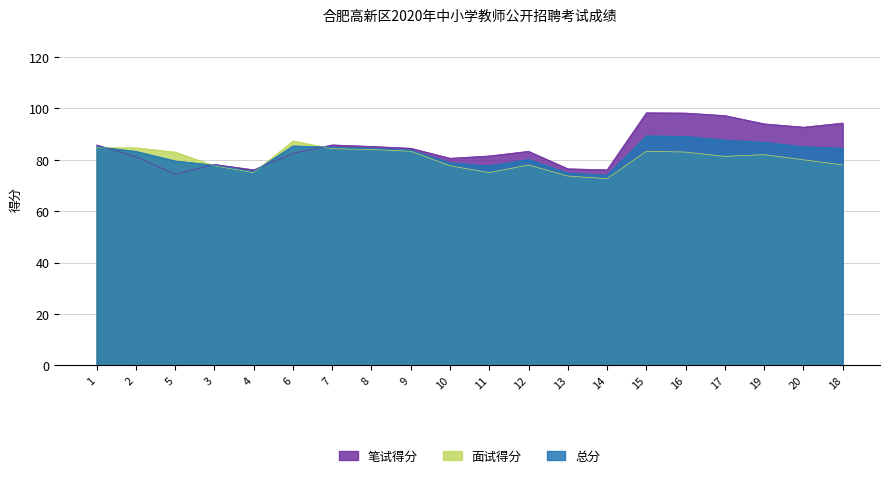

Where does the 笔试得分 series first go above 84?

1